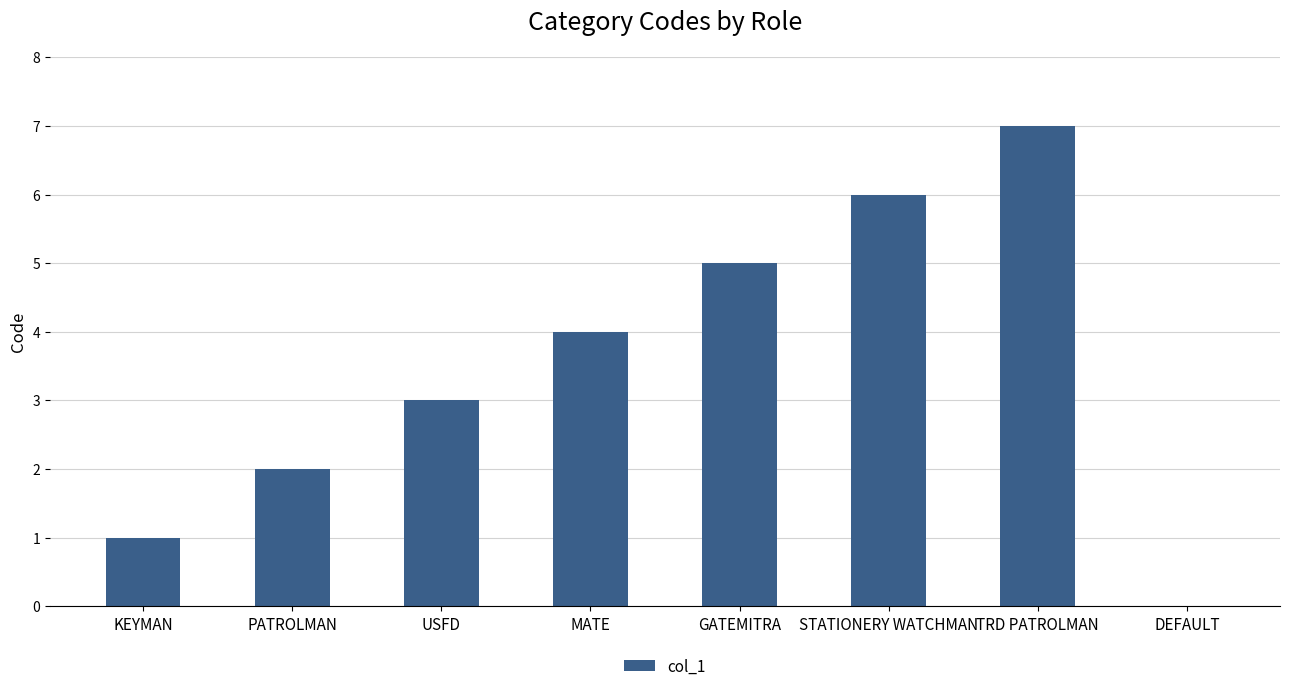

Reading right to left, extract all data points from this chart.

DEFAULT=0	TRD PATROLMAN=7	STATIONERY WATCHMAN=6	GATEMITRA=5	MATE=4	USFD=3	PATROLMAN=2	KEYMAN=1